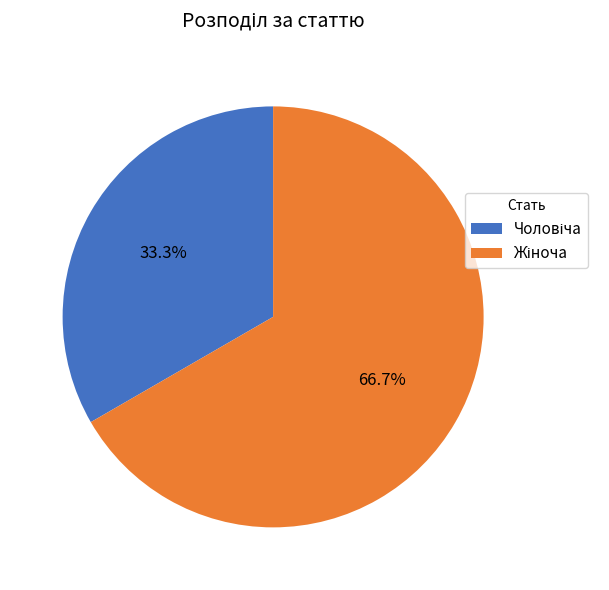

Is there any slice that represents more than half of the pie?

Yes